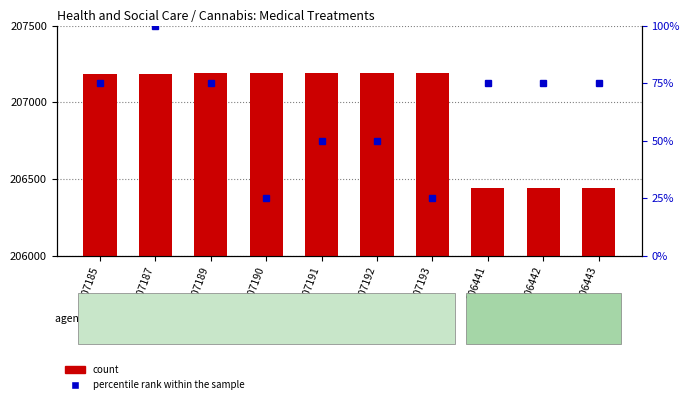

Which category has the highest value in the count series?

207193